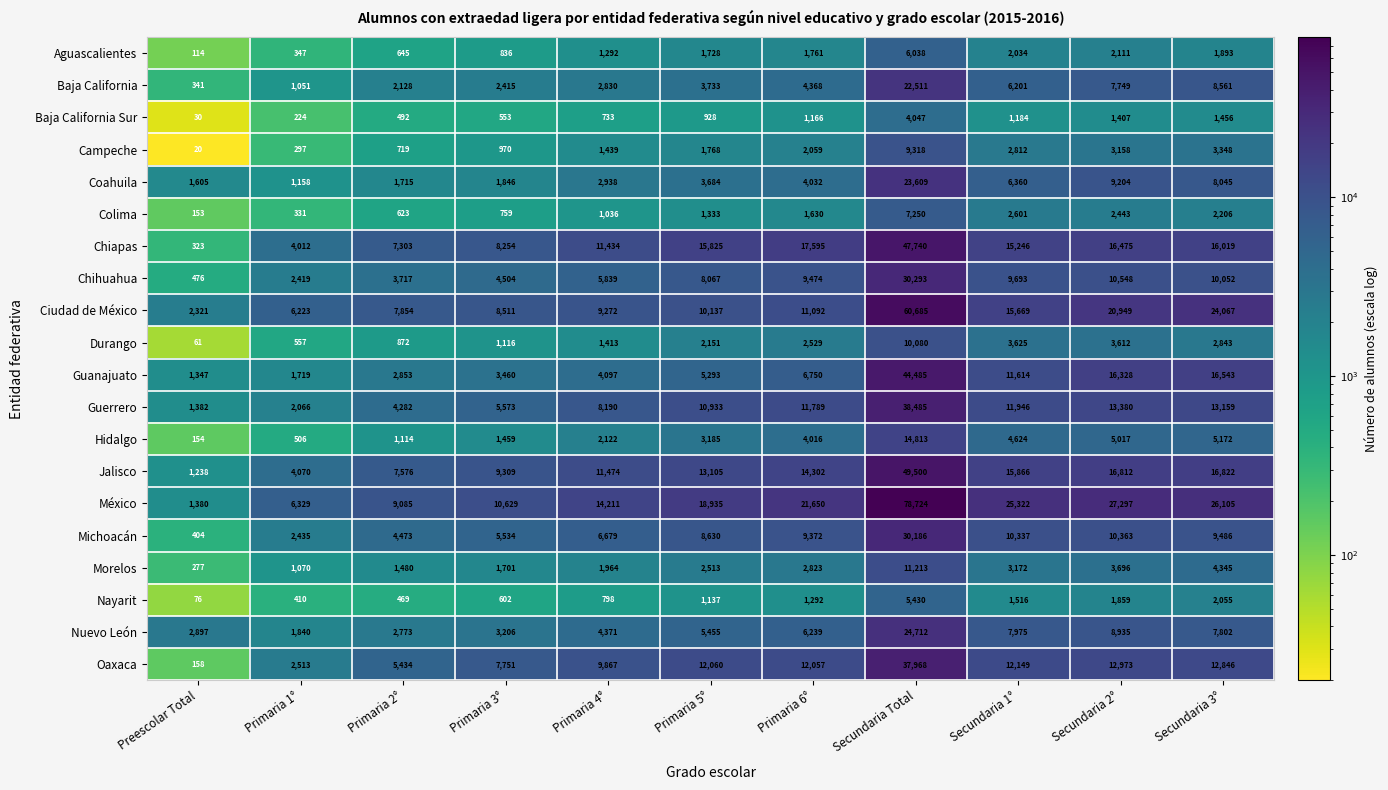

The Hidalgo series shows 2191 at Primaria 3°. True or false?

False